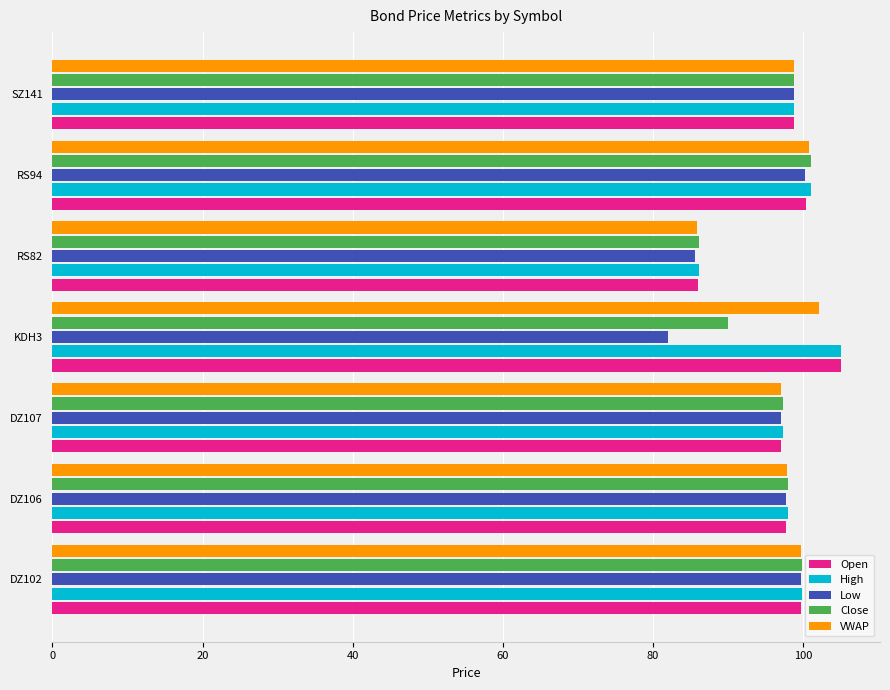

At which label does High reach its peak?

KDH3